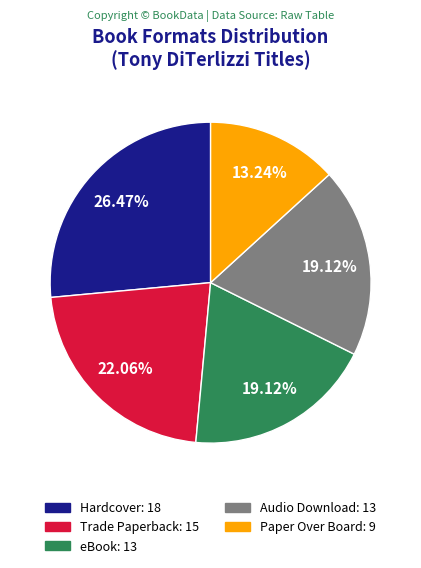

Which slice is the largest?

Hardcover